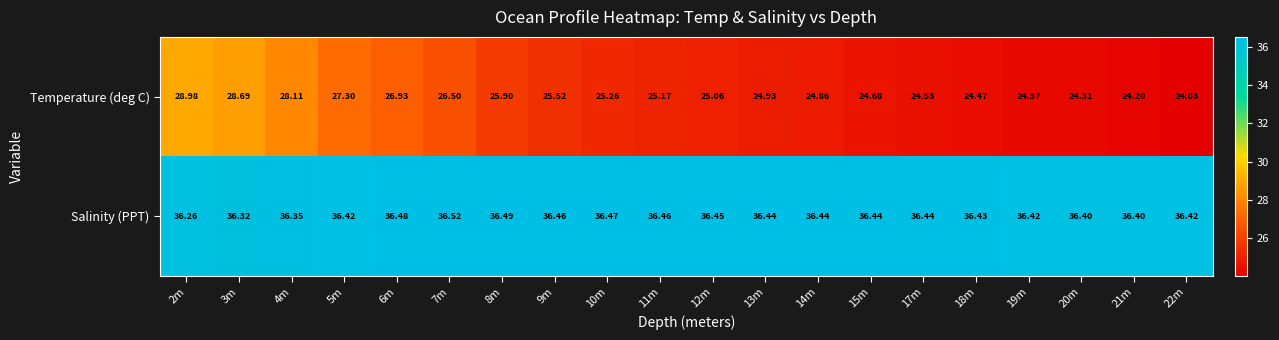

Which series has the widest spread of values?

Temperature (deg C)